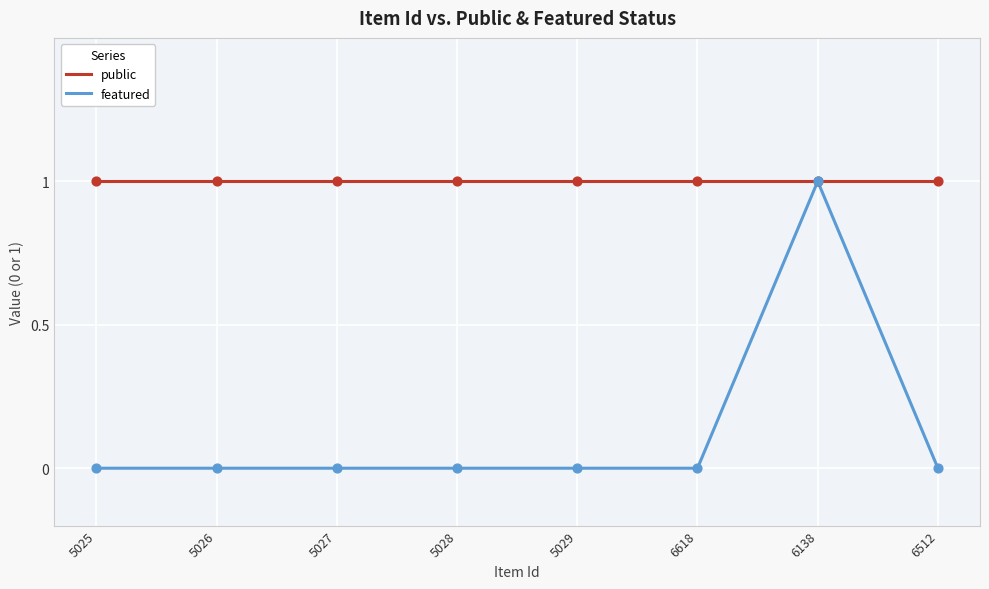

Which series has the largest range (max minus min)?

featured